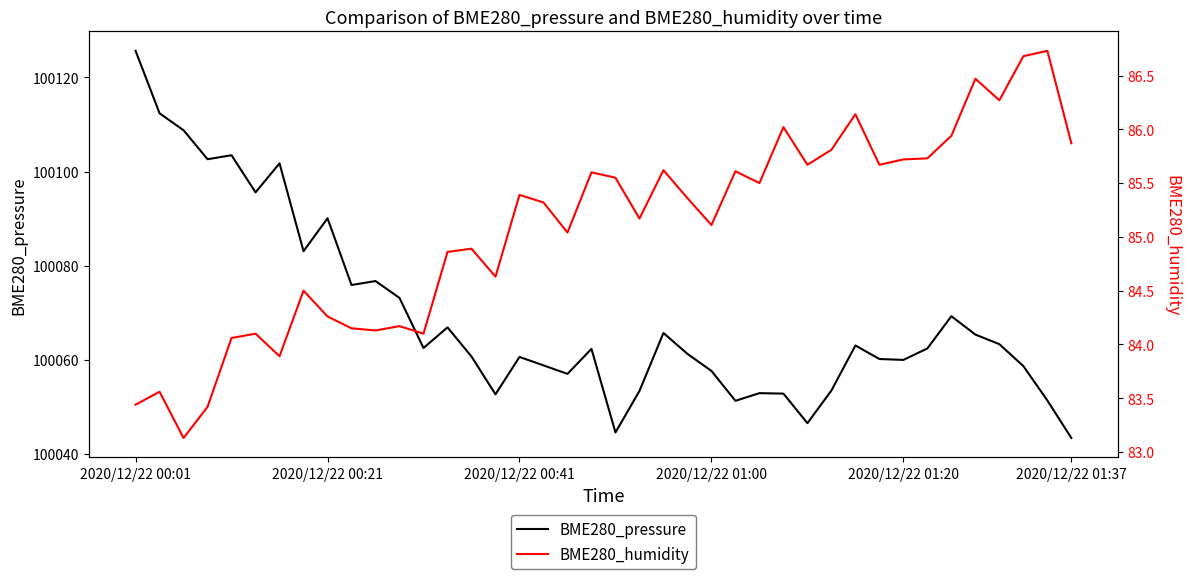

Is it true that BME280_pressure equals 100057.7 at 2020/12/22 01:00?

True